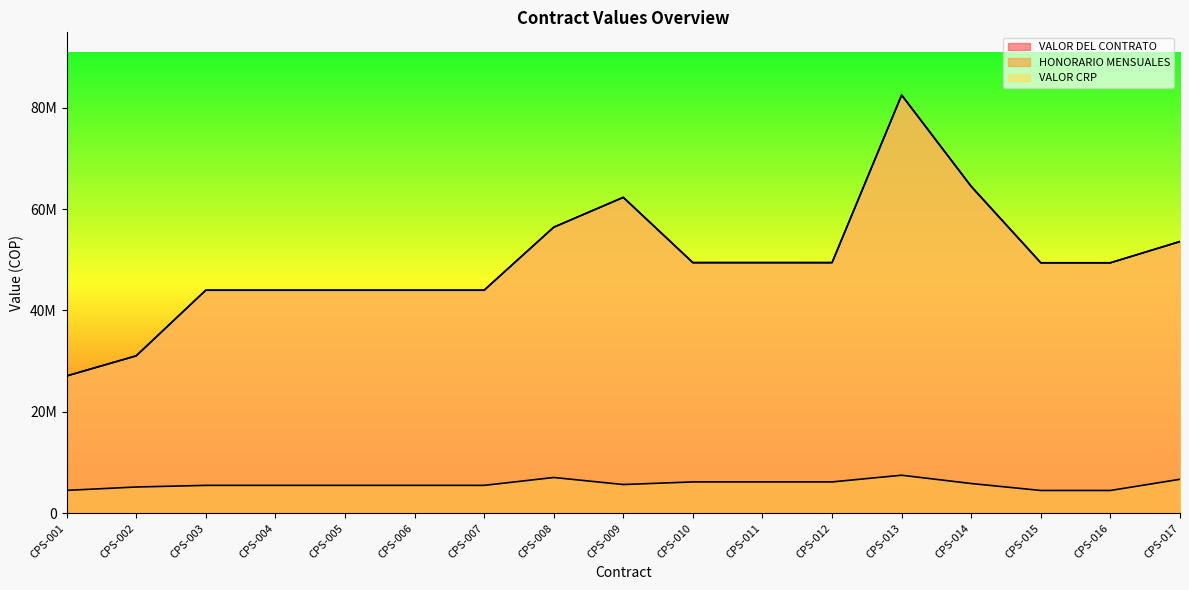

List the series in order of their peak value, highest first.

VALOR DEL CONTRATO, VALOR CRP, HONORARIO MENSUALES